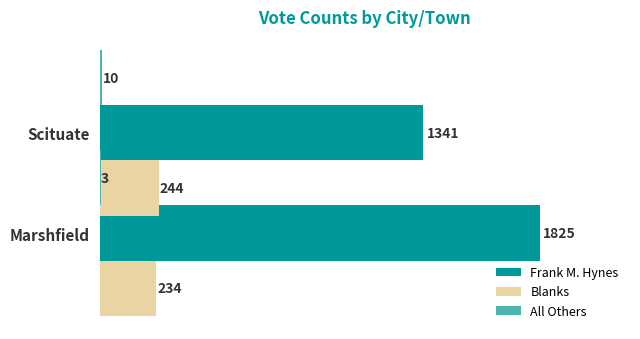

Are the bars grouped side by side (vs. stacked)?

Yes